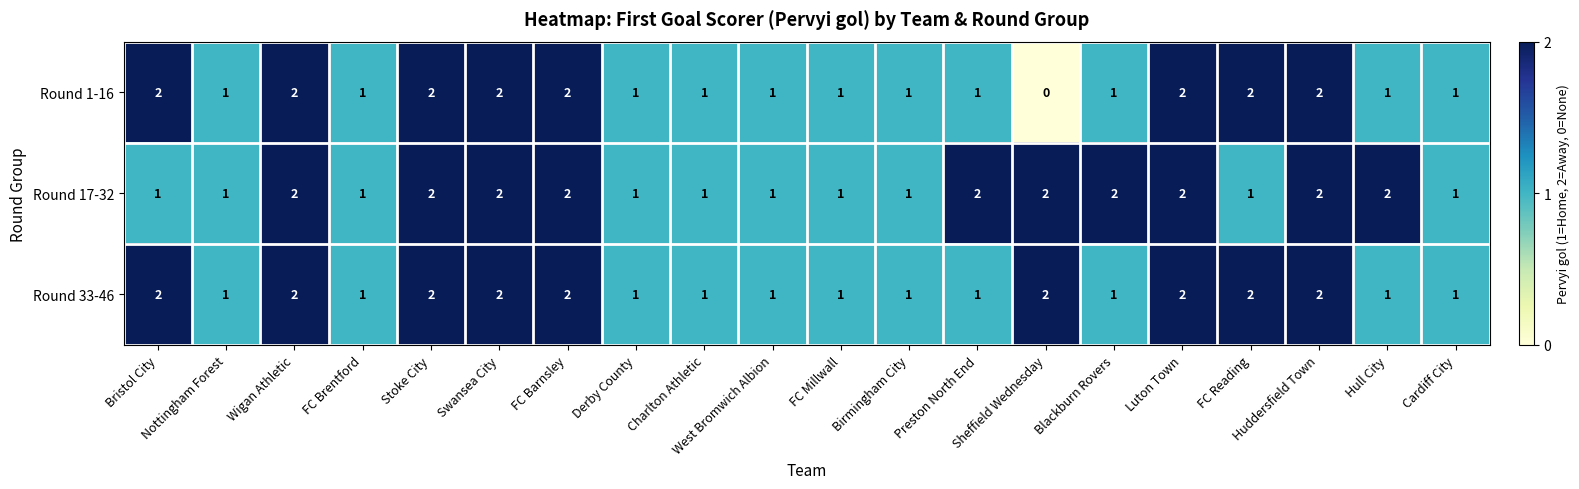

Count the Round 17-32 values in the range 1 to 2.

20